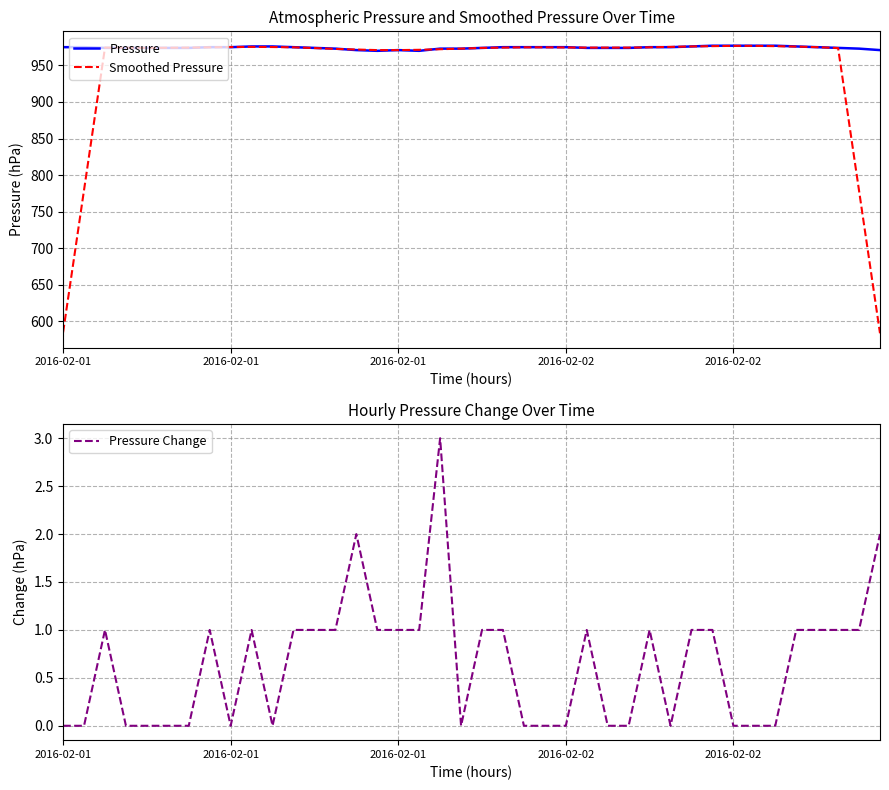

What is the difference between the second highest and minimum values in the Pressure Change series?

2